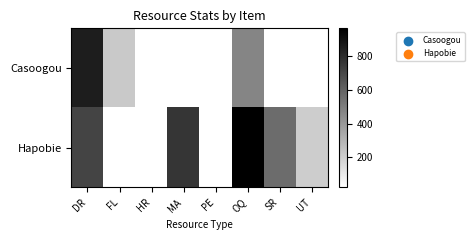

At which label does Hapobie reach its minimum?

UT